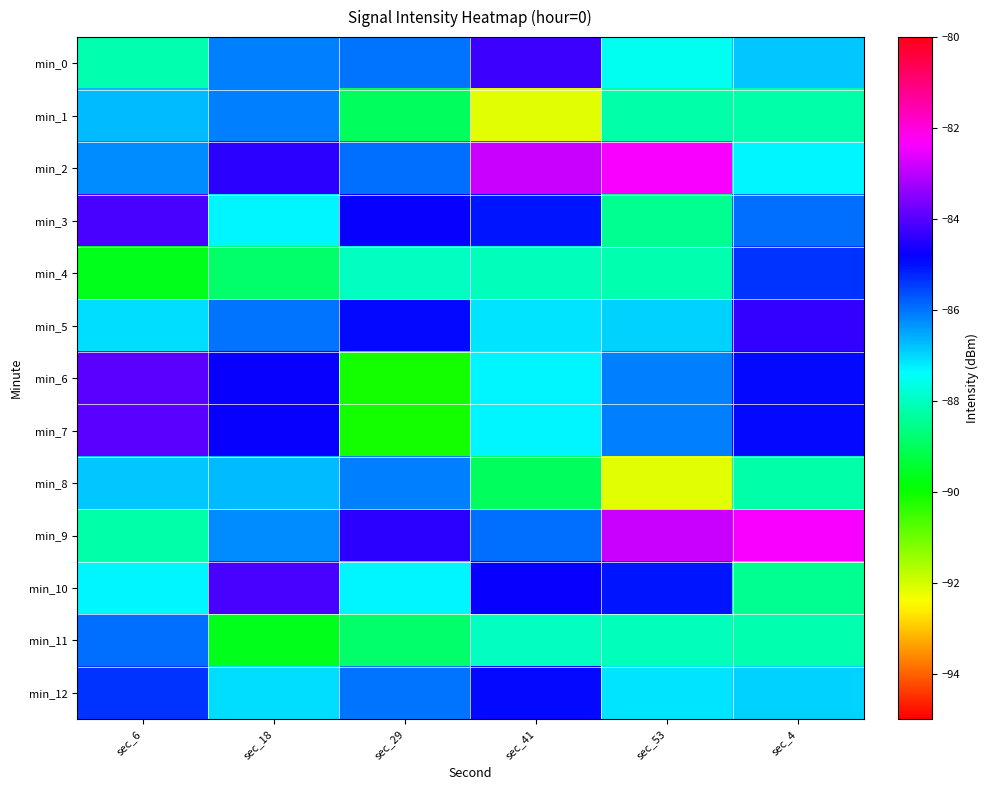

What is the greatest value displayed?

-82.4